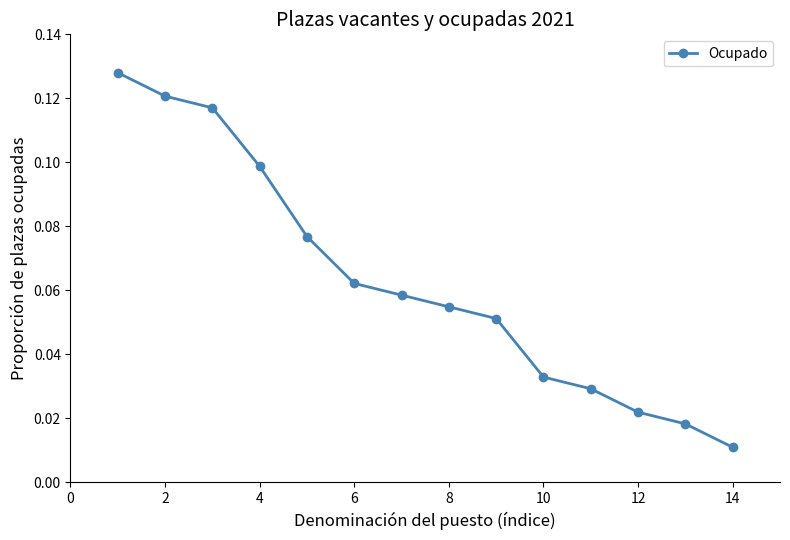

True or false: there are more than 2 points higher than both neighbors.

False